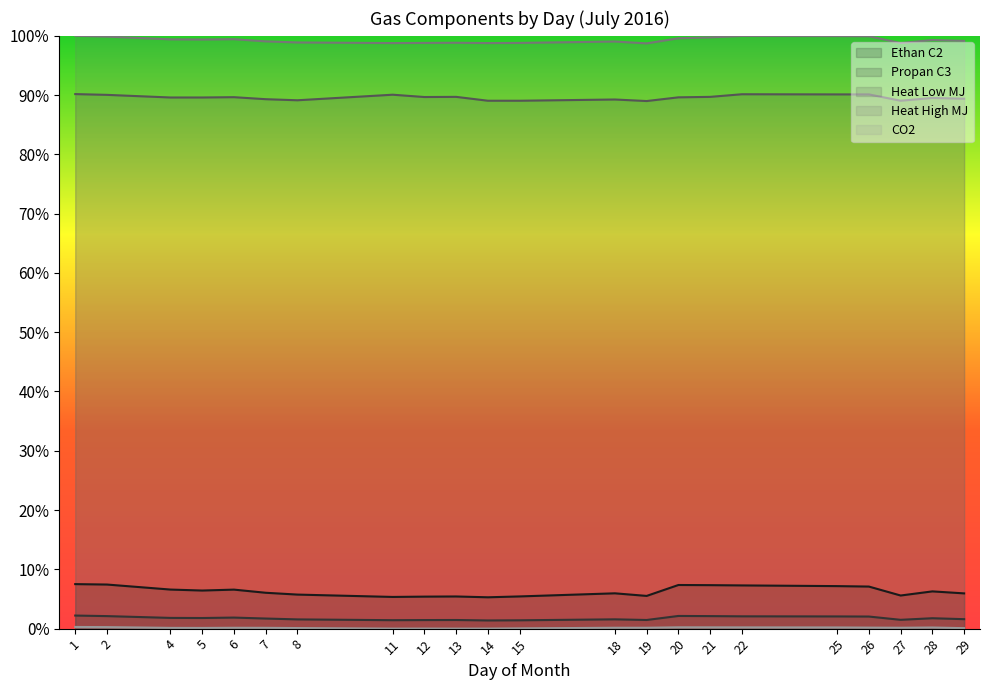

Which series has the largest total across all categories?

Heat High MJ